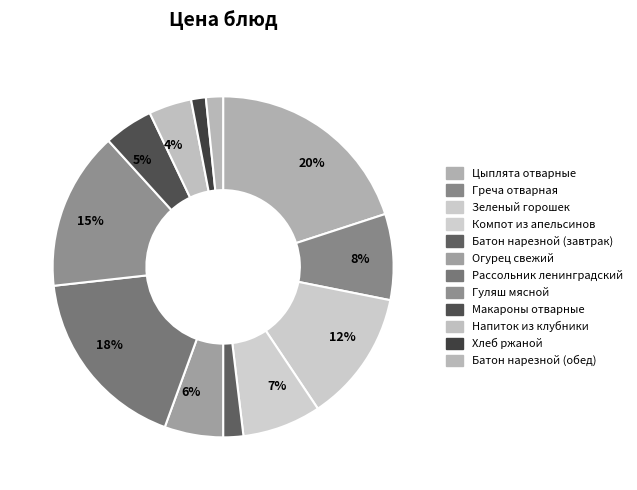

How many slices are in this pie chart?

12